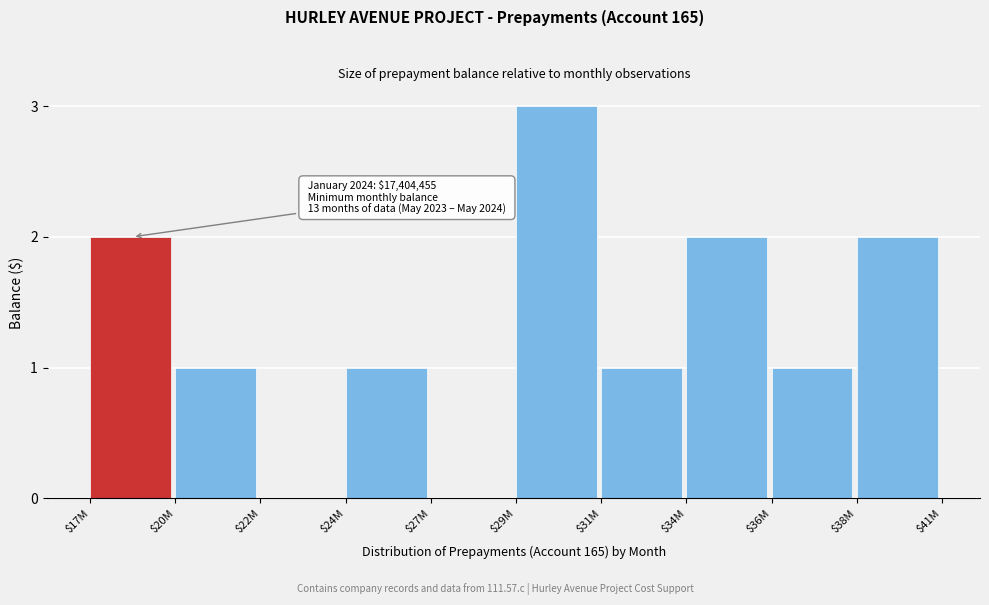

What is the sum of all values?

13